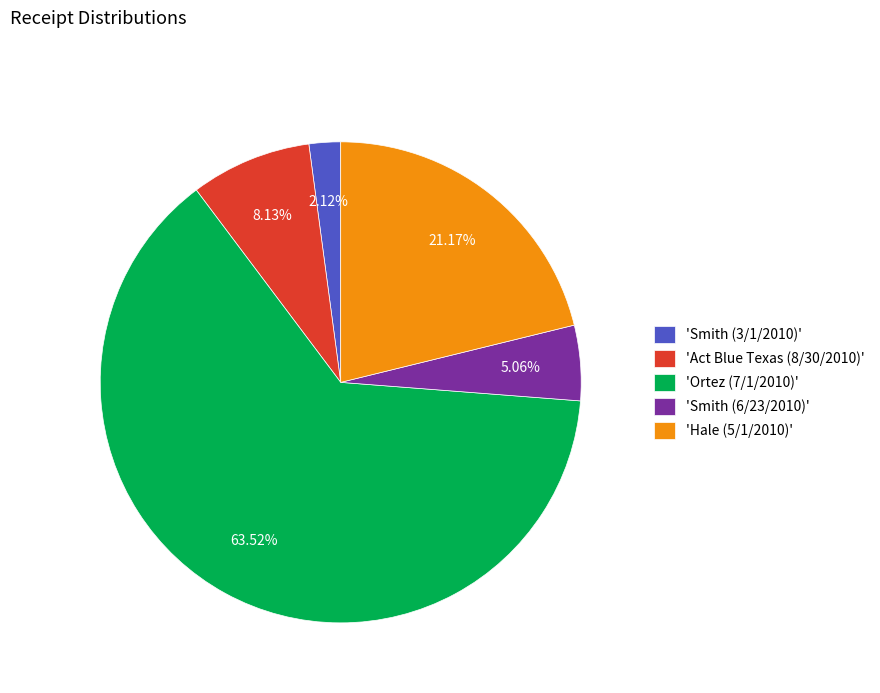

Approximately how many times larger is the value at 'Act Blue Texas (8/30/2010)' compared to 'Hale (5/1/2010)'?

0.4